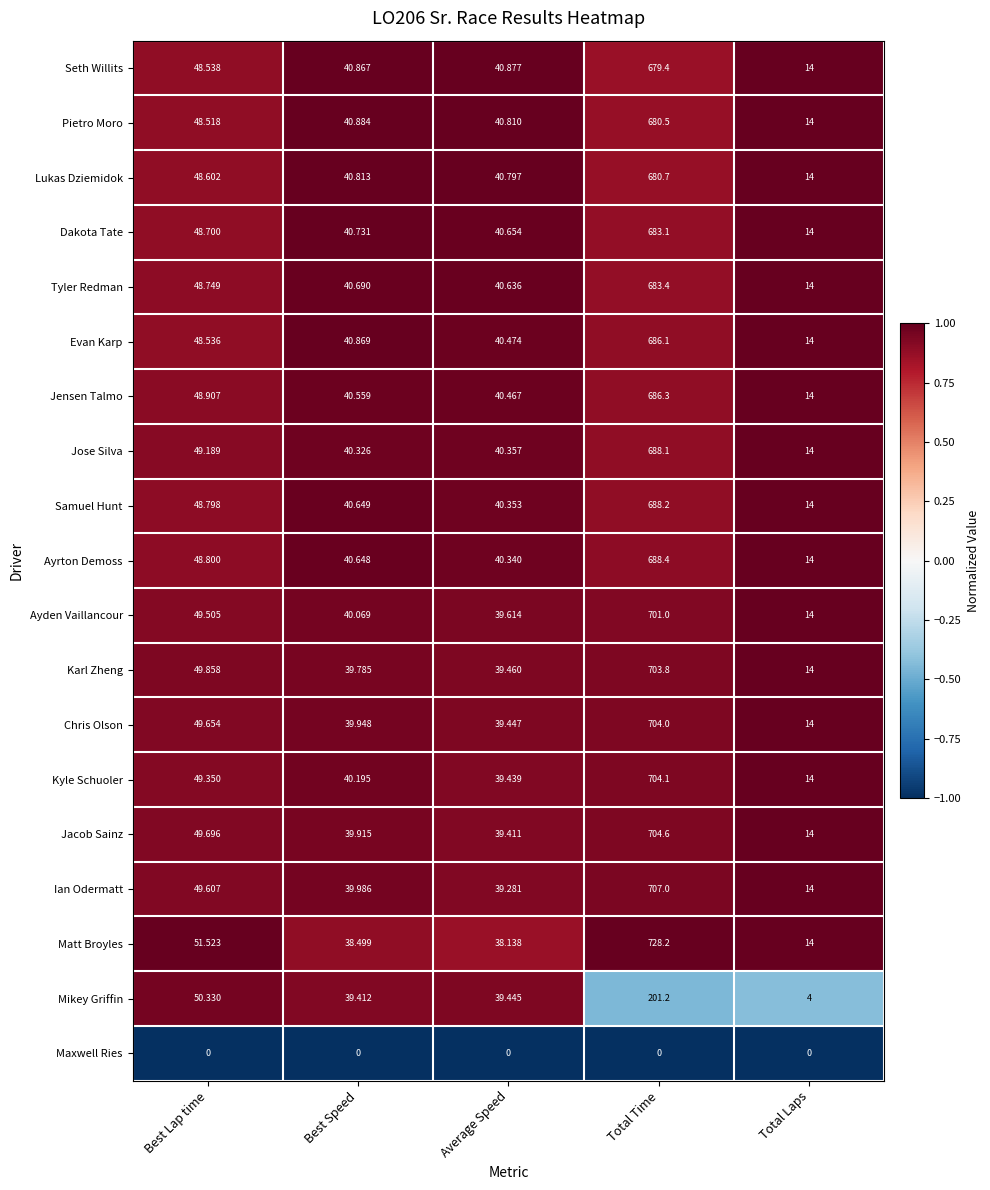

Rank the series at Best Speed from highest to lowest value.

Pietro Moro, Evan Karp, Seth Willits, Lukas Dziemidok, Dakota Tate, Tyler Redman, Samuel Hunt, Ayrton Demoss, Jensen Talmo, Jose Silva, Kyle Schuoler, Ayden Vaillancour, Ian Odermatt, Chris Olson, Jacob Sainz, Karl Zheng, Mikey Griffin, Matt Broyles, Maxwell Ries